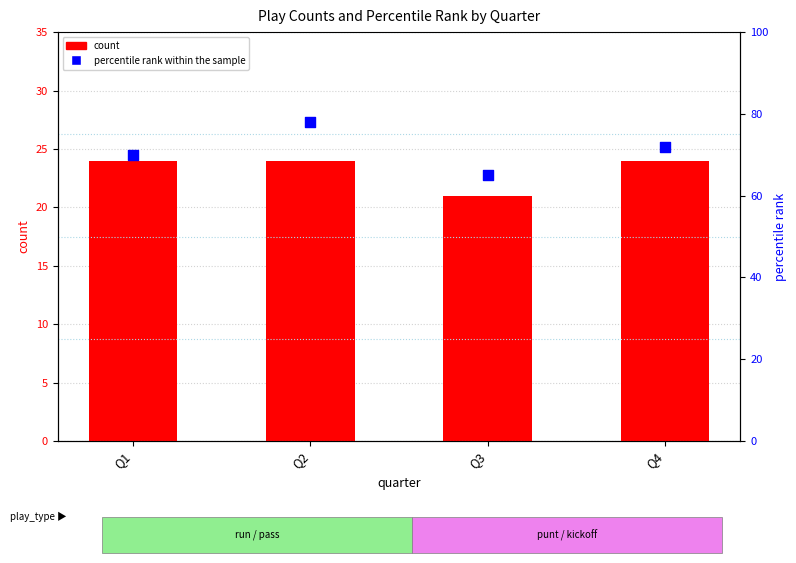

At which category is the sum across all series the highest?

Q2